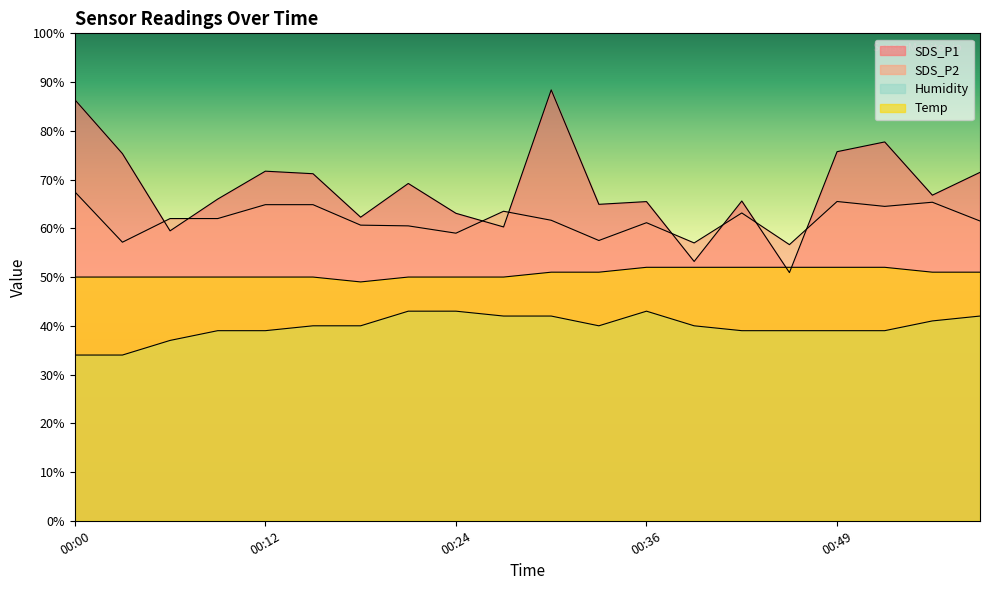

Rank the series at 00:46 from highest to lowest value.

SDS_P2, Temp, SDS_P1, Humidity